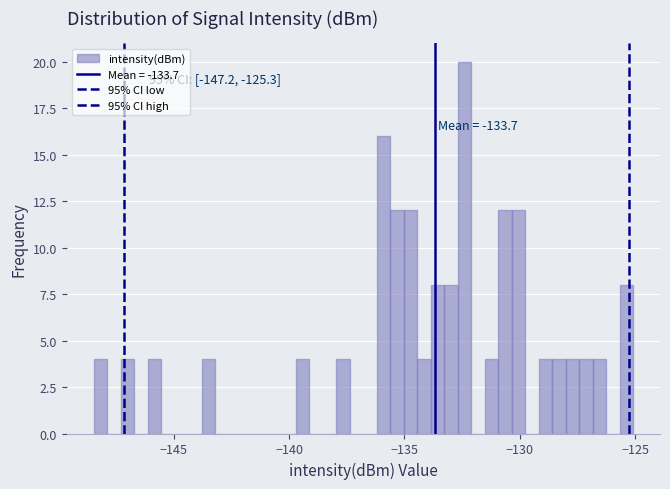

Around what value on the x-axis is the tallest bar? Give the approximate position of its centre, as read against the axis.

-132.5